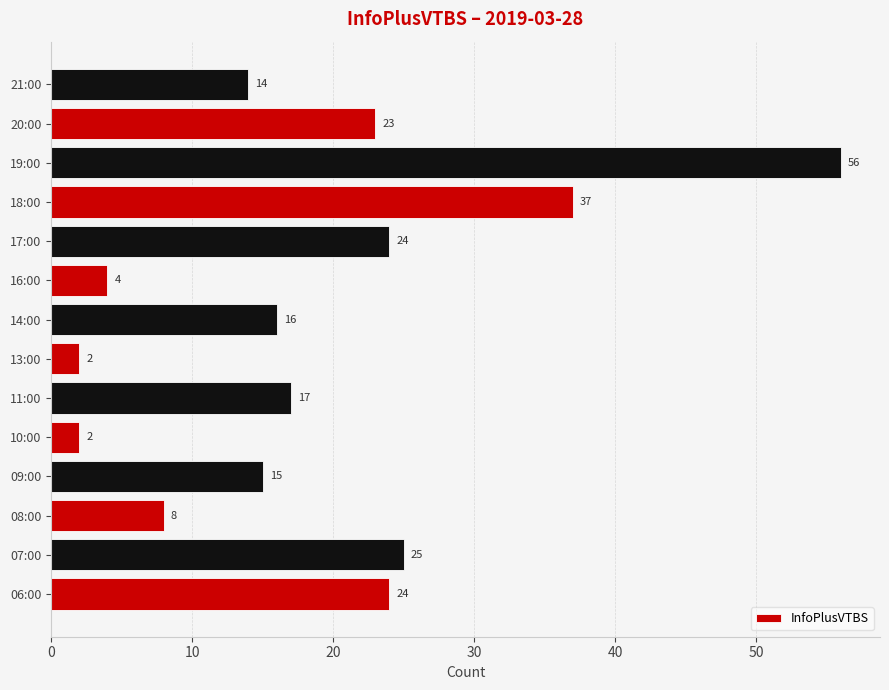

What is the ratio of the value at 06:00 to the value at 14:00?

1.5